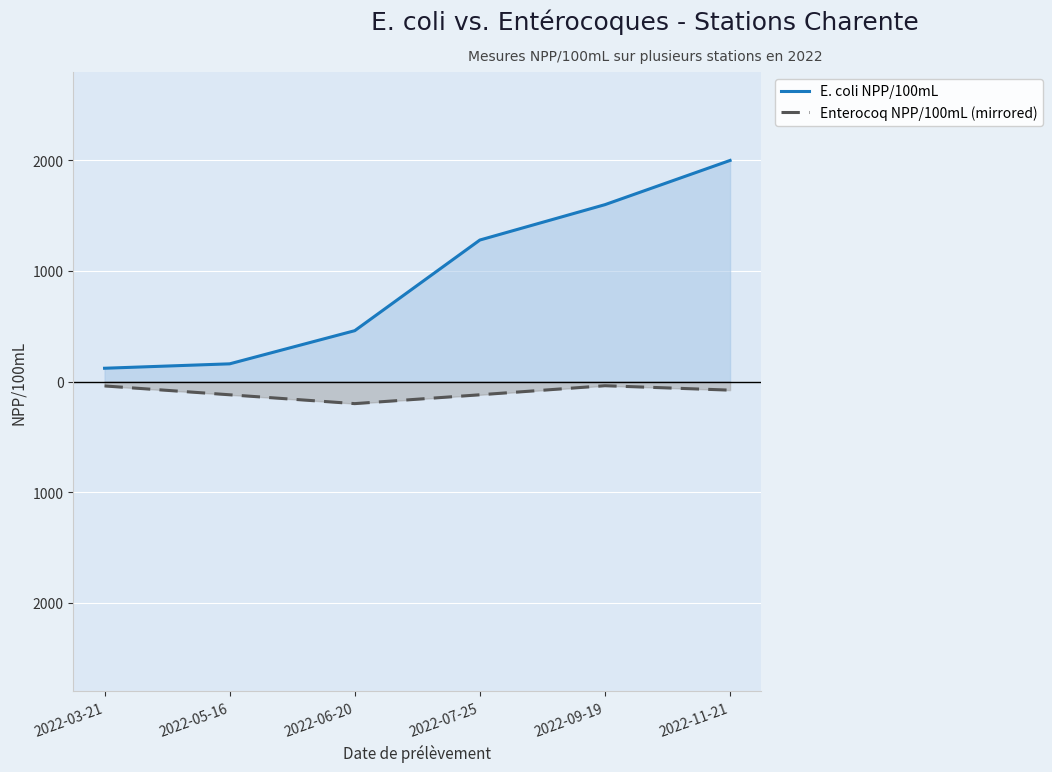

At how many categories does at least one series exceed 895?

3